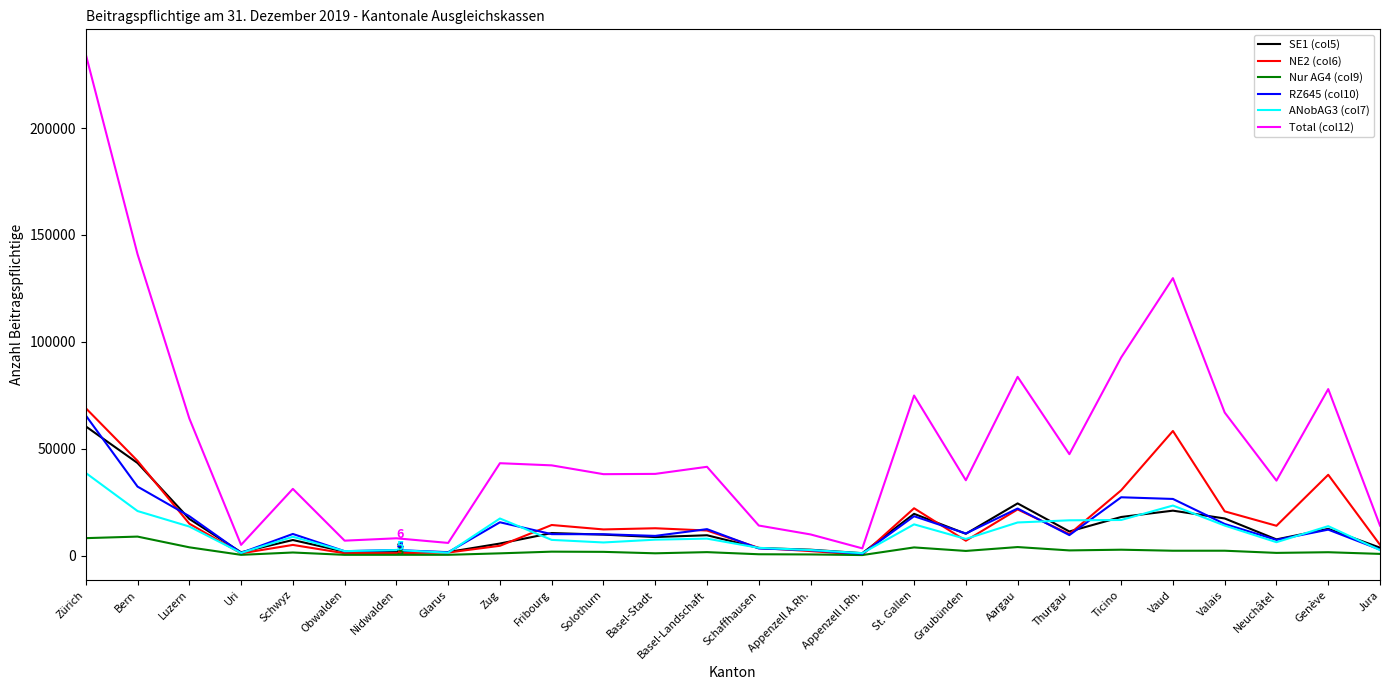

Which series has the largest total across all categories?

Total (col12)